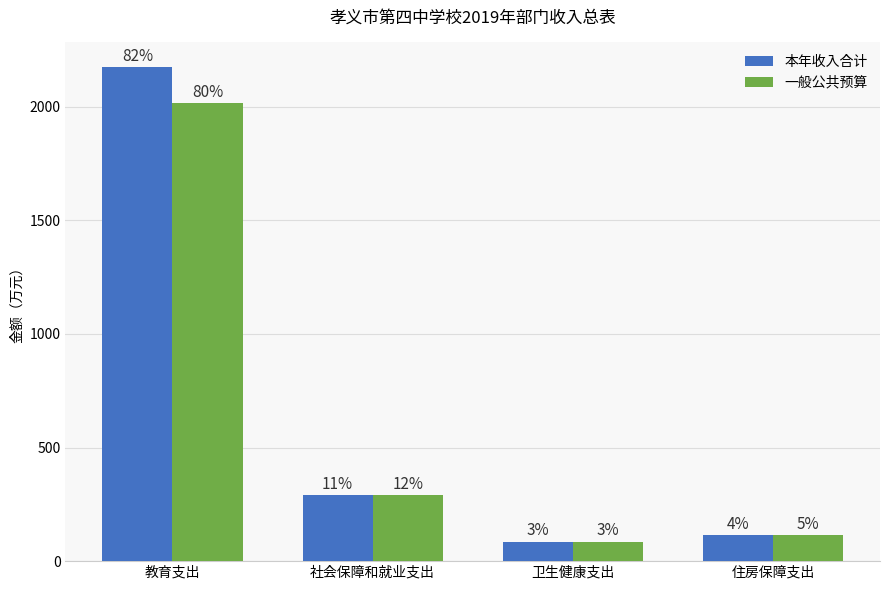

Reading left to right, transcribe all the data shown in this chart.

本年收入合计: 2173.6	289.5	86.0	114.7
一般公共预算: 2016.2	289.5	86.0	114.7